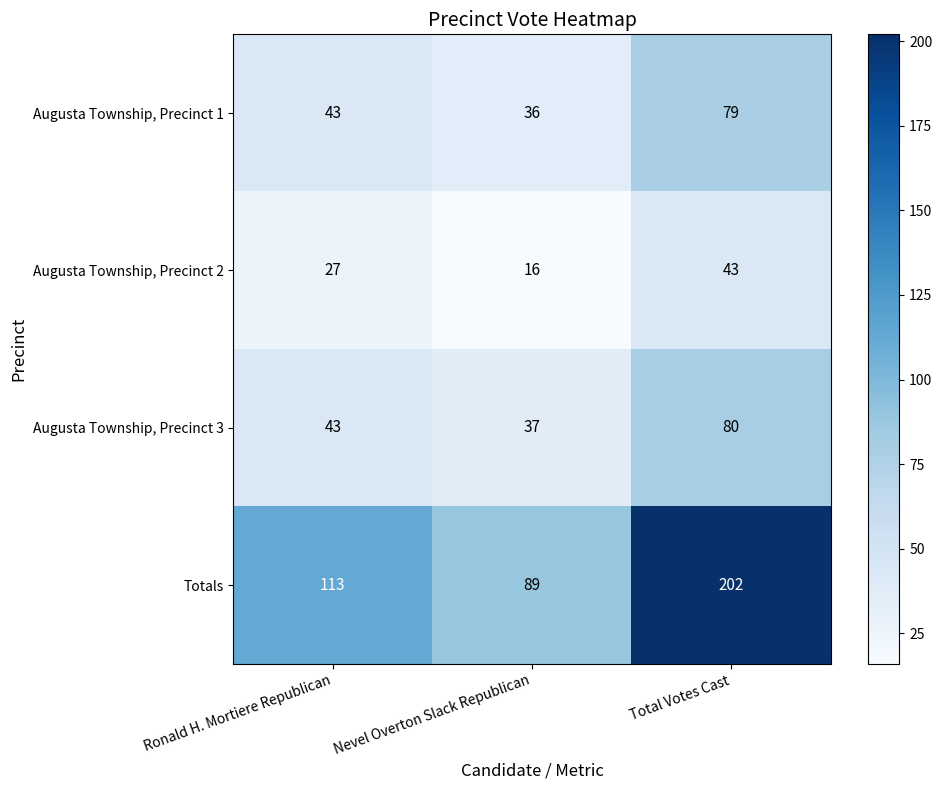

How many Augusta Township, Precinct 3 values are between 37 and 80?

3